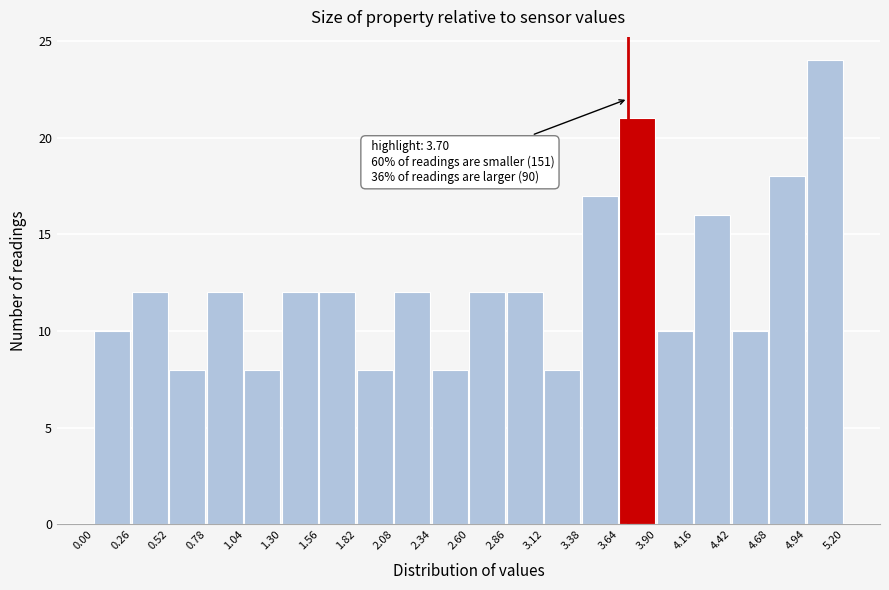

Over which range of the x-axis is the bar tallest?

4.94 to 5.20